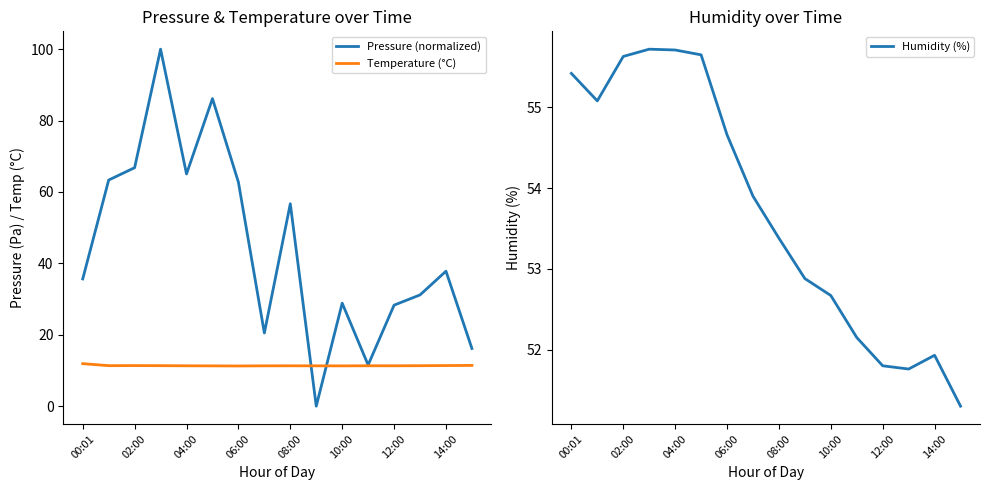

What are all the series names shown in the legend?

Pressure (normalized), Temperature (°C), Humidity (%)